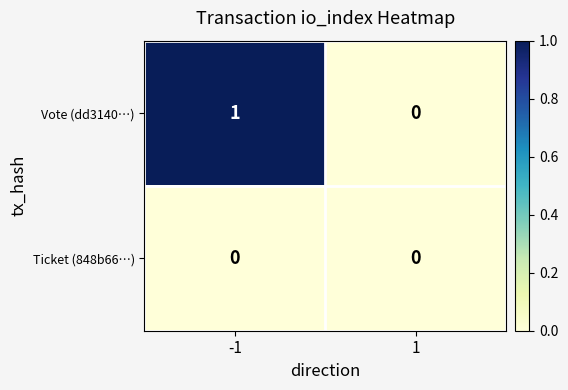

Reading right to left, extract all data points from this chart.

Vote (dd3140…): 1=0	-1=1
Ticket (848b66…): 1=0	-1=0